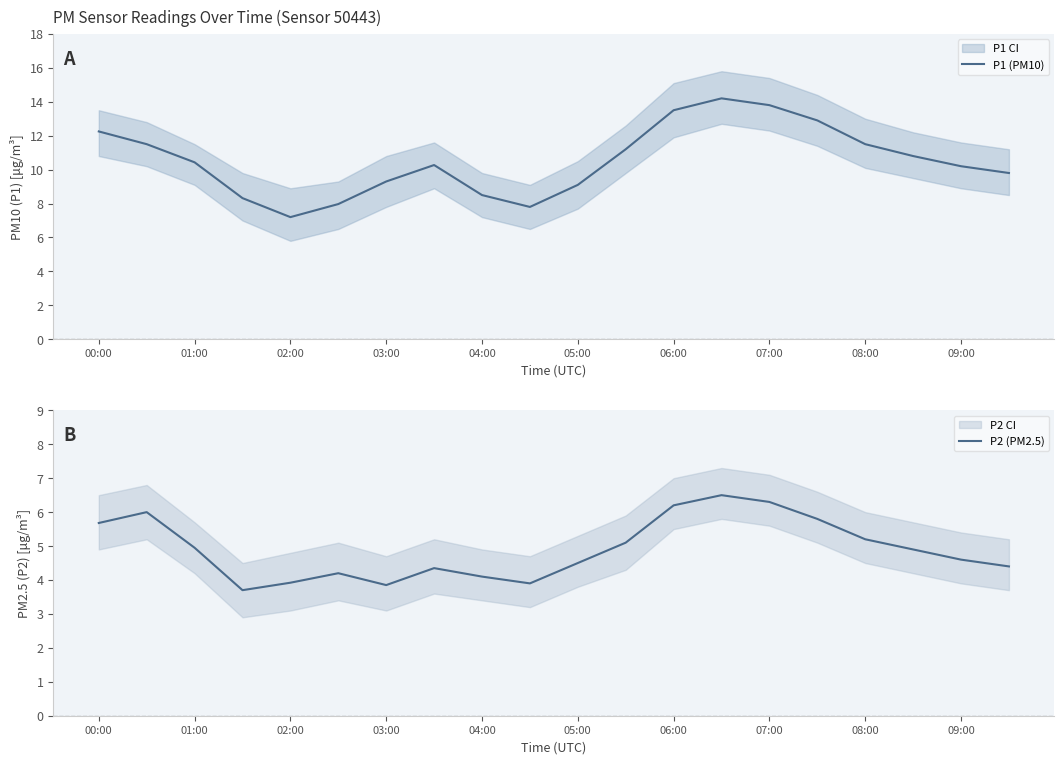

At how many categories does at least one series exceed 13?

3